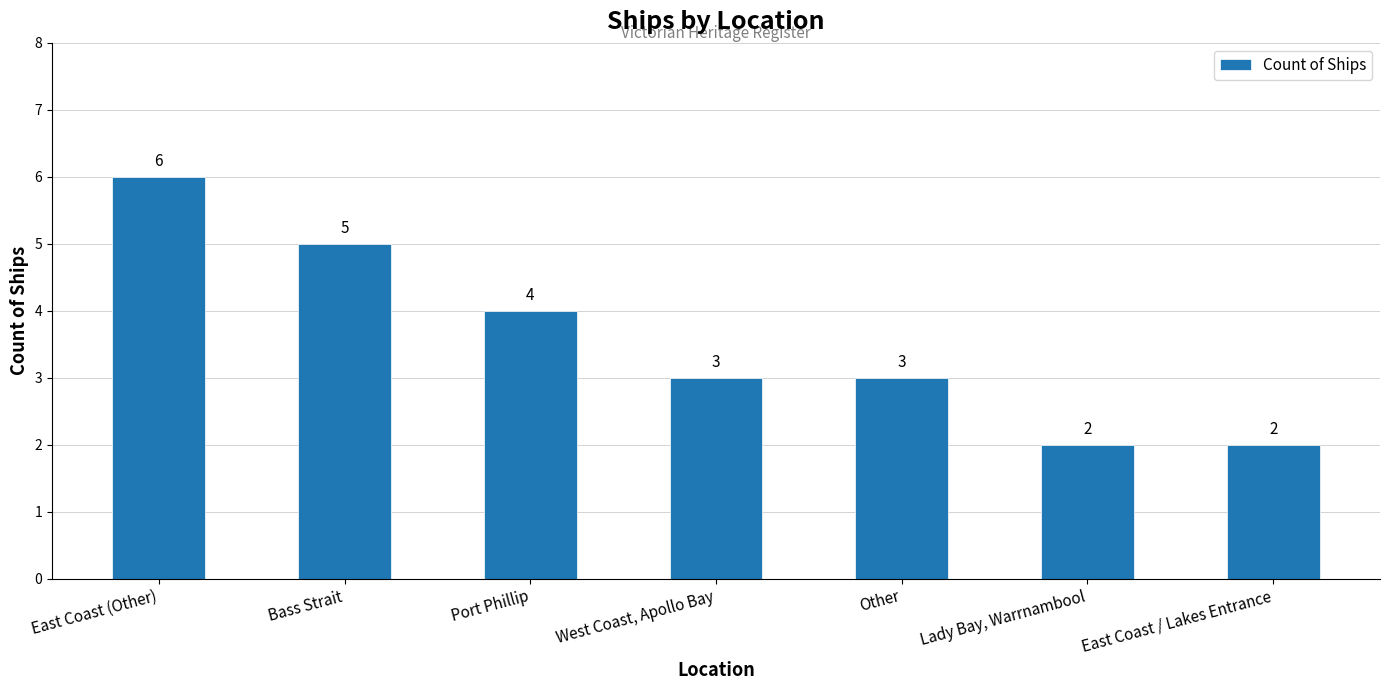

What is the difference between the maximum and minimum values?

4